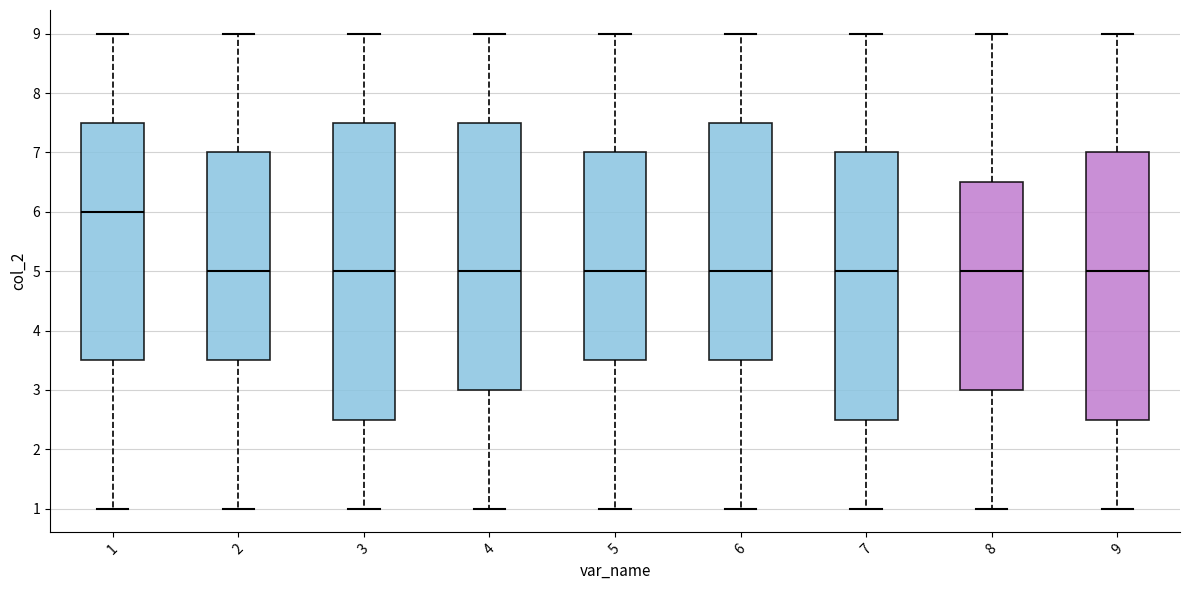

Where is the lower edge of the box at x = 2 on the y-axis? The values are not printed on the chart, so give them approximately, as read against the axis.

3.5